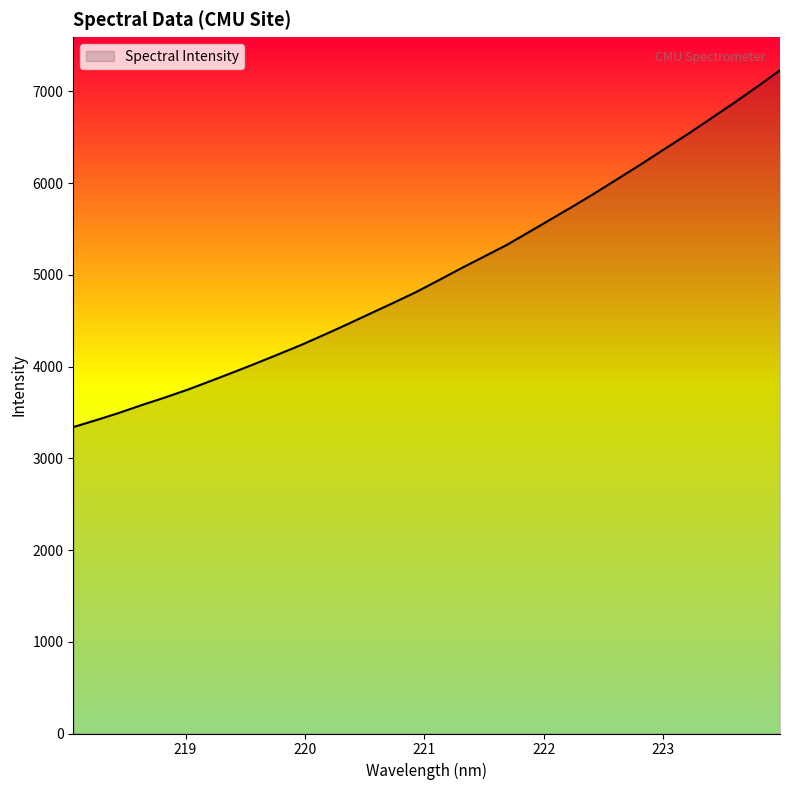

What is the difference between the maximum and minimum values?

3890.9